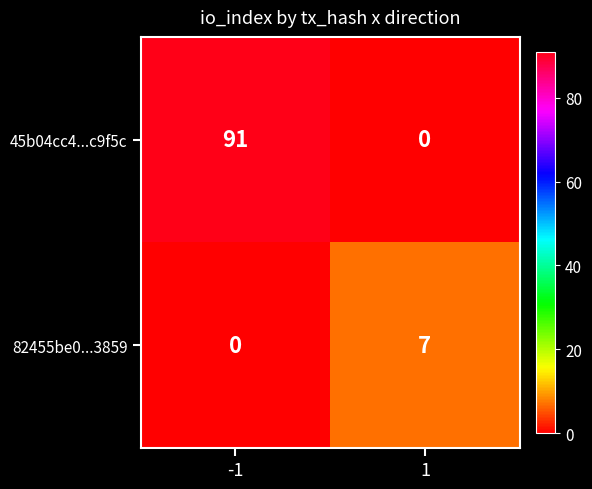

At 1, list the series in order from smallest to largest.

45b04cc4...c9f5c, 82455be0...3859